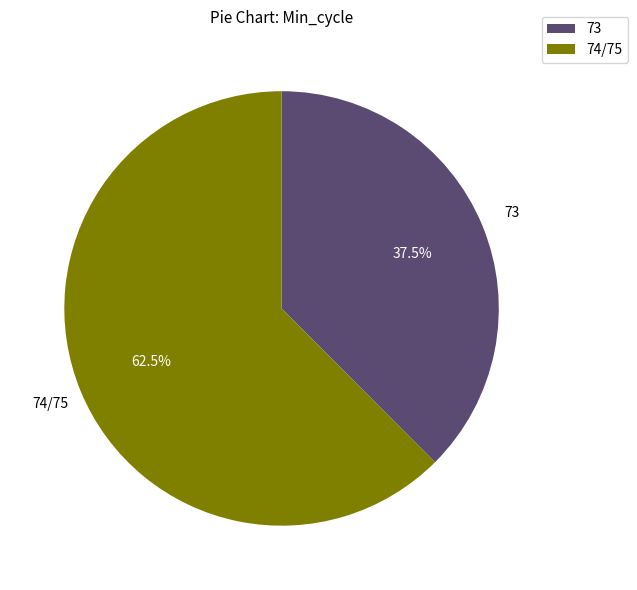

What is the largest slice in the pie chart?

74/75